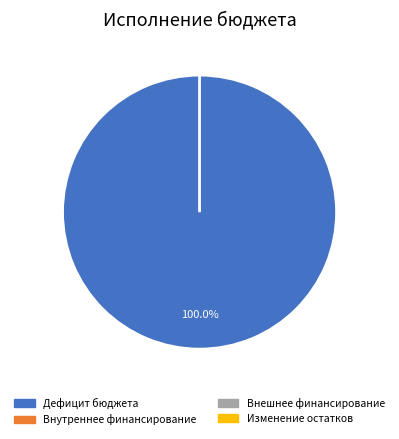

What is the change in value from Источники финансирования дефицита бюджета to Изменение остатков средств?

-1634931.4